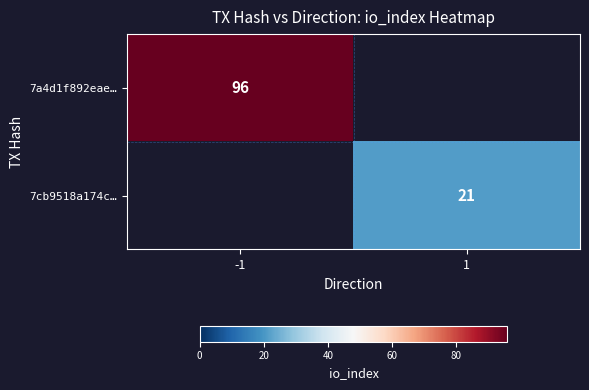

Between 1 and -1, which is larger?

-1